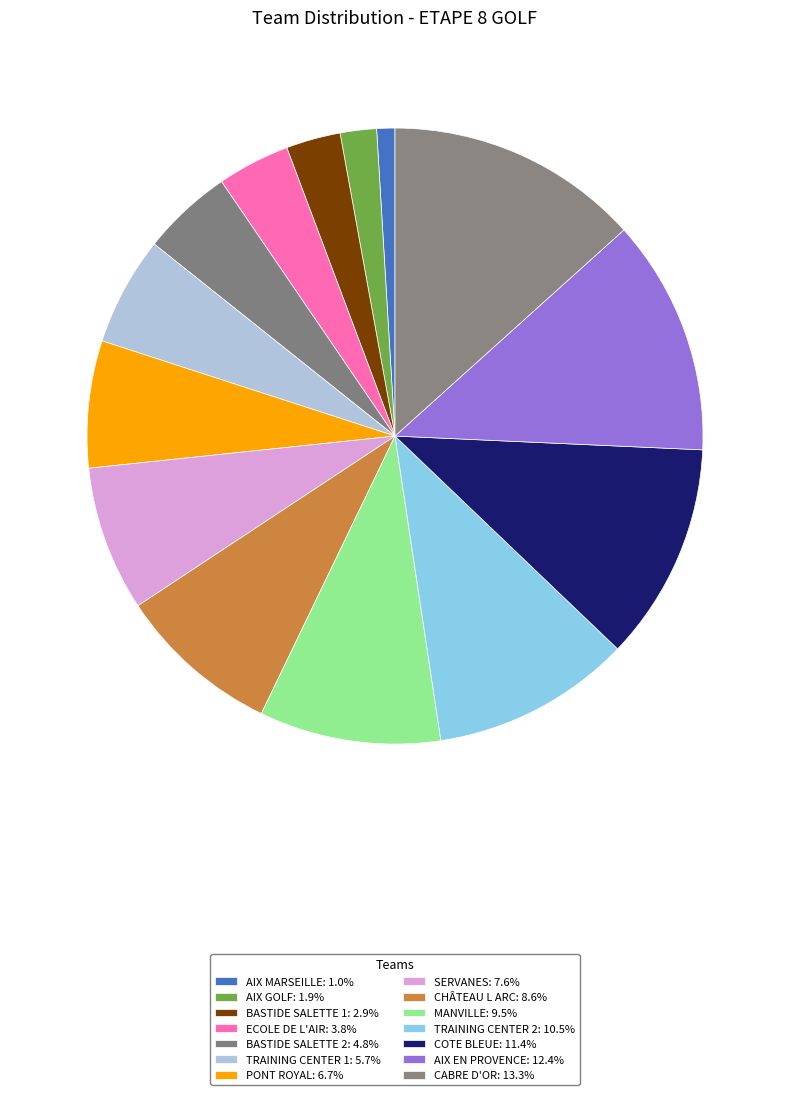

Which slice is the largest?

CABRE D'OR